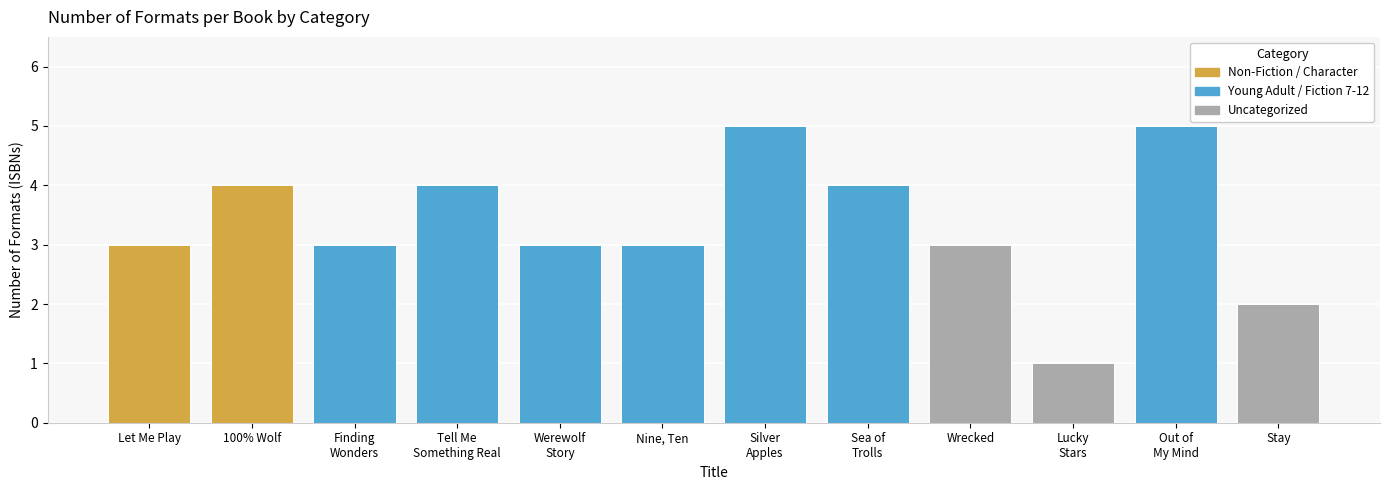

The chart shows a value of 3 at Wrecked. True or false?

True